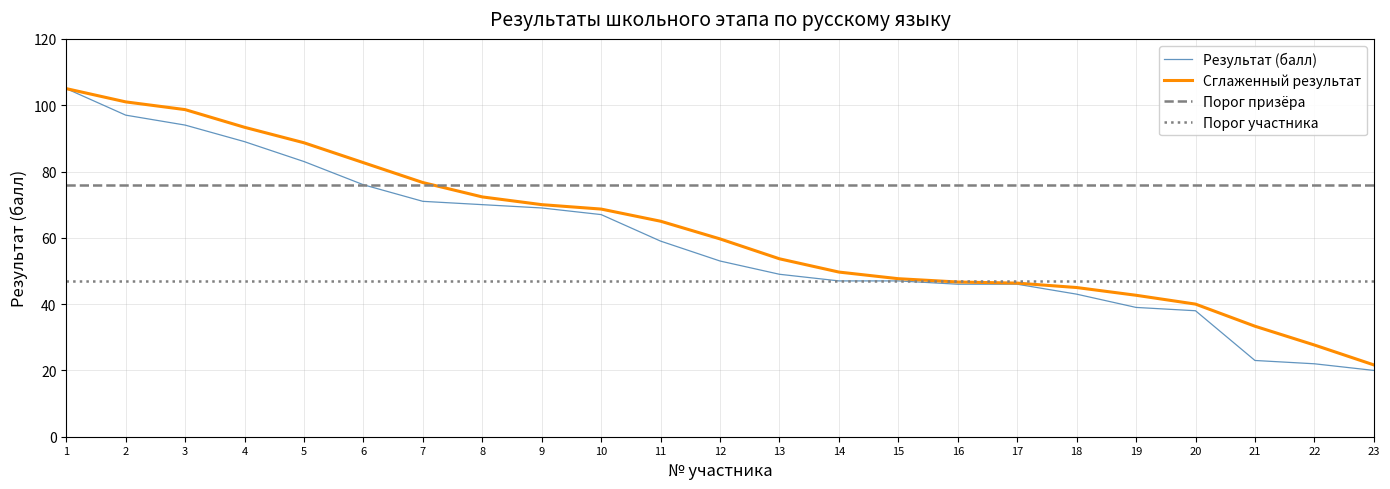

At how many categories does at least one series exceed 86?

5